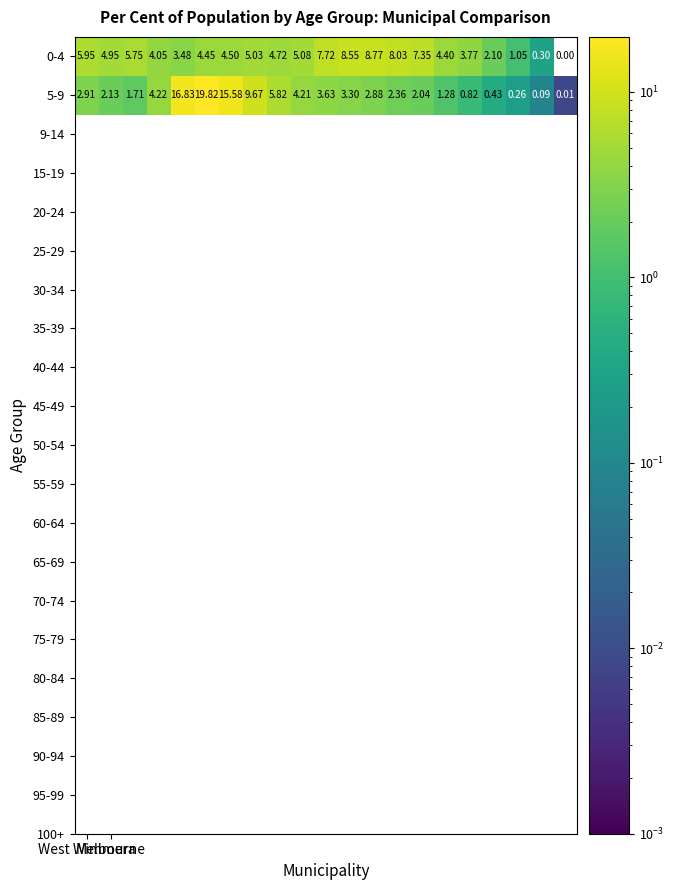

How many values in the 5-9 series are below 2?

7